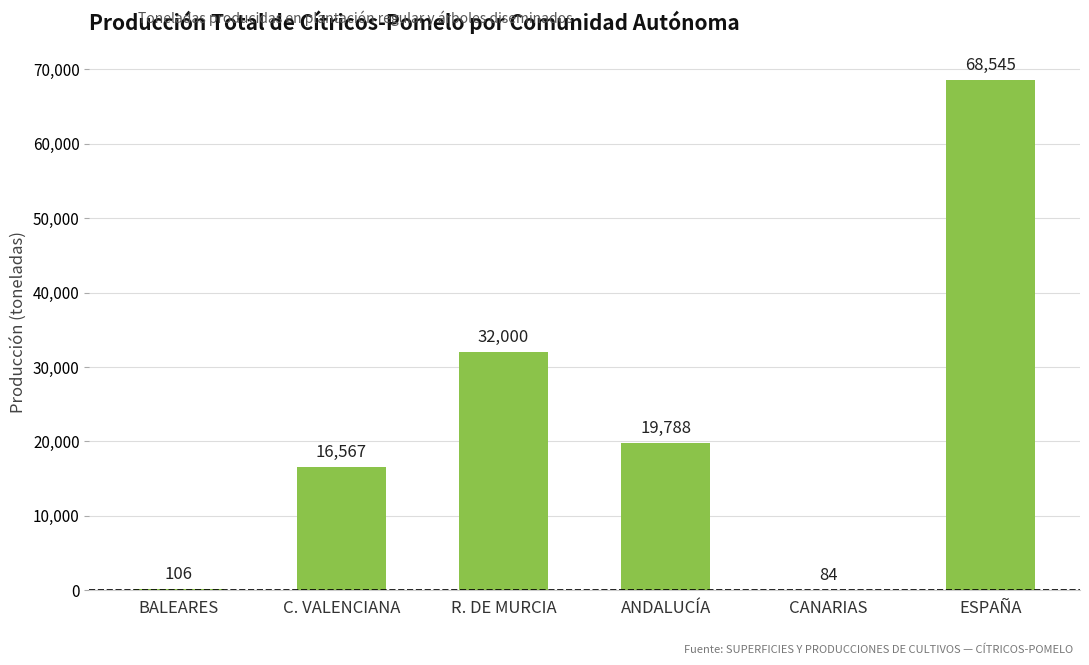

Reading left to right, extract all data points from this chart.

106	16567	32000	19788	84	68545